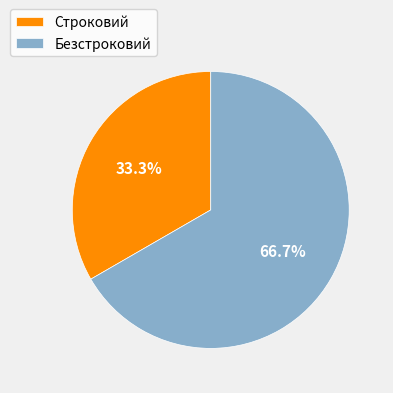

Does Строковий represent more than half of the total?

No